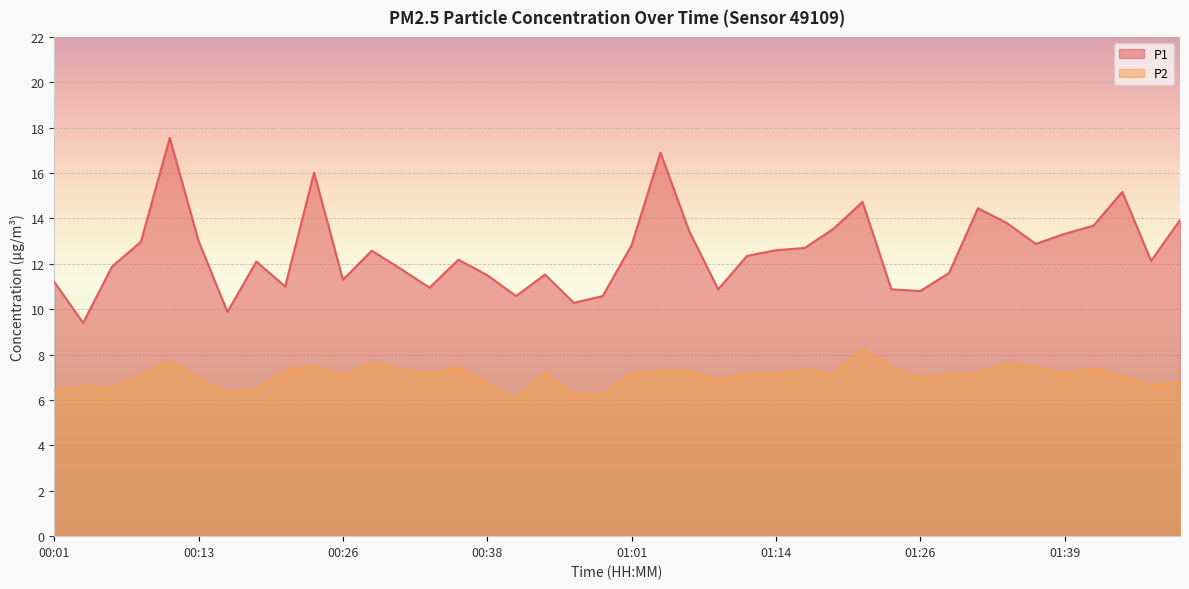

What is the lowest value of the P1 series?

9.4